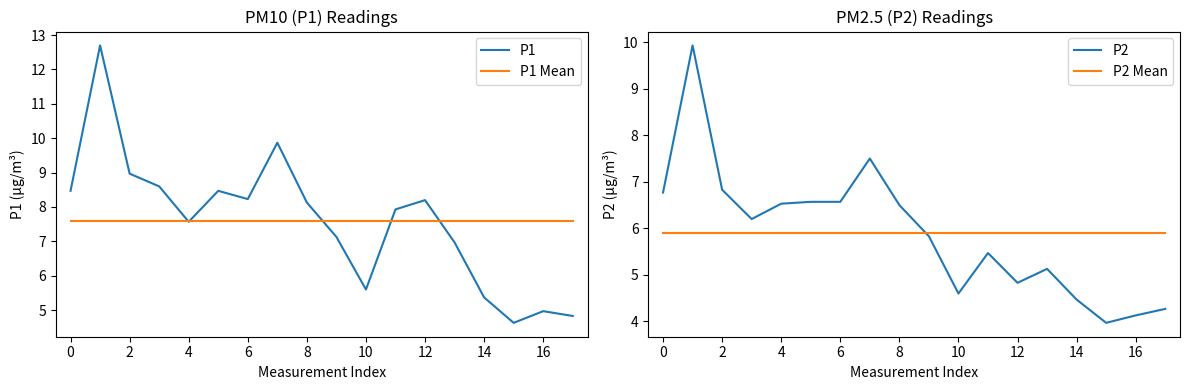

True or false: P2 has more than 0 points higher than both neighbors.

True